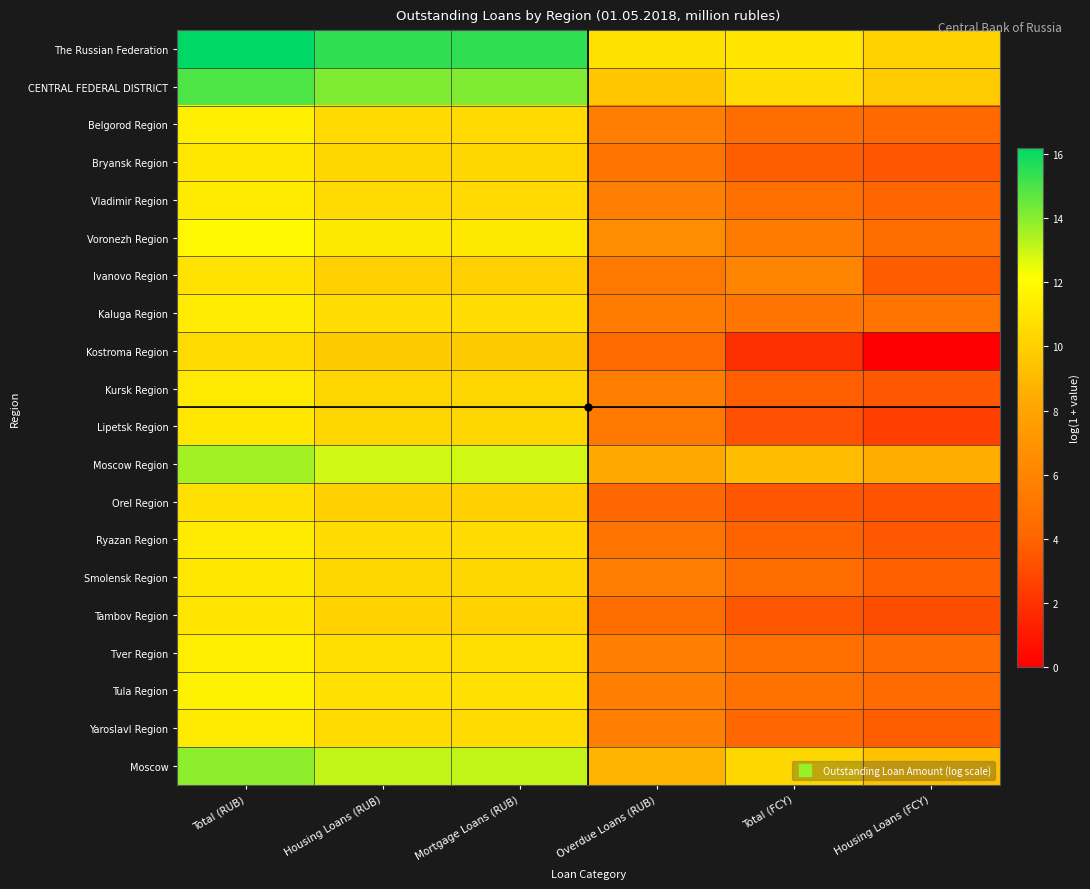

Rank the series at Housing Loans (FCY) from lowest to highest value.

Kostroma Region, Lipetsk Region, Tambov Region, Orel Region, Bryansk Region, Kursk Region, Ryazan Region, Ivanovo Region, Yaroslavl Region, Smolensk Region, Vladimir Region, Belgorod Region, Tver Region, Tula Region, Voronezh Region, Kaluga Region, Moscow Region, Moscow, CENTRAL FEDERAL DISTRICT, The Russian Federation